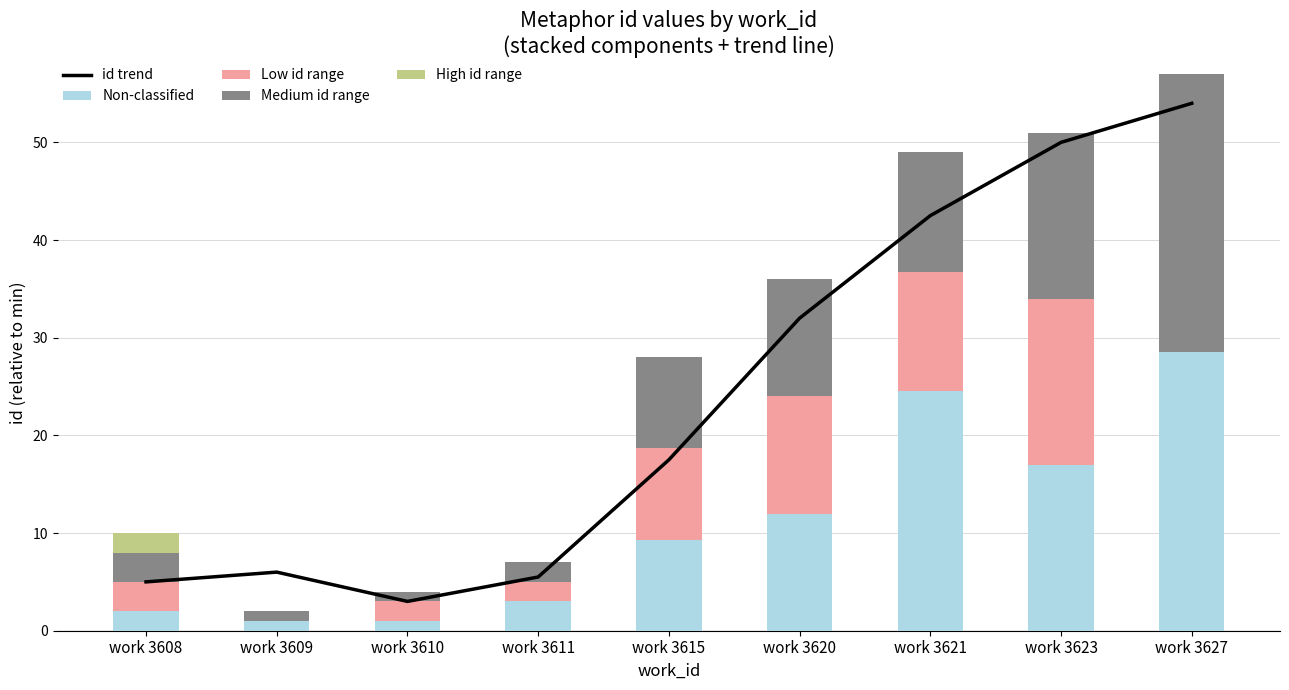

The Non-classified series shows 1.0 at work 3609. True or false?

True